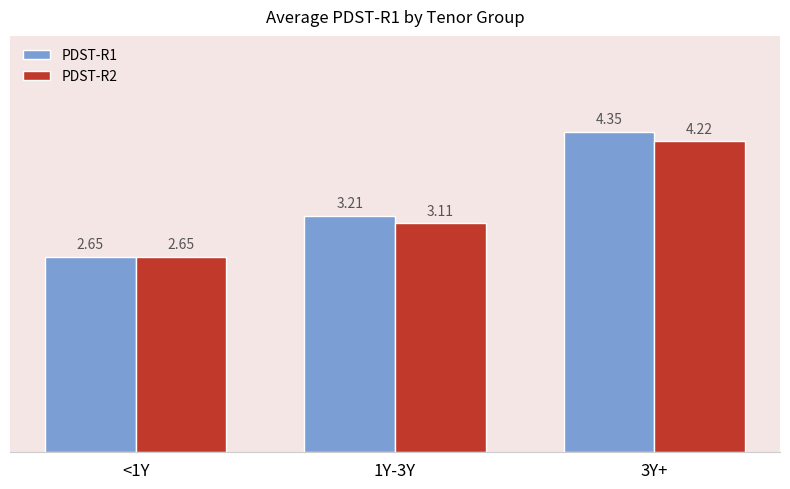

What is the difference between the highest and lowest values at 1Y-3Y?

0.1